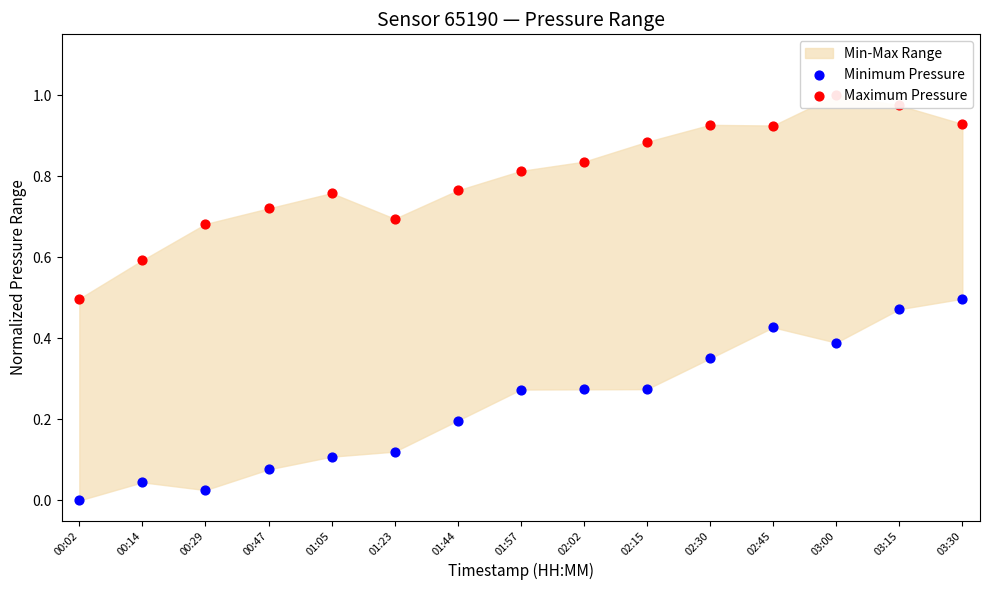

At how many categories does at least one series exceed 0?

15